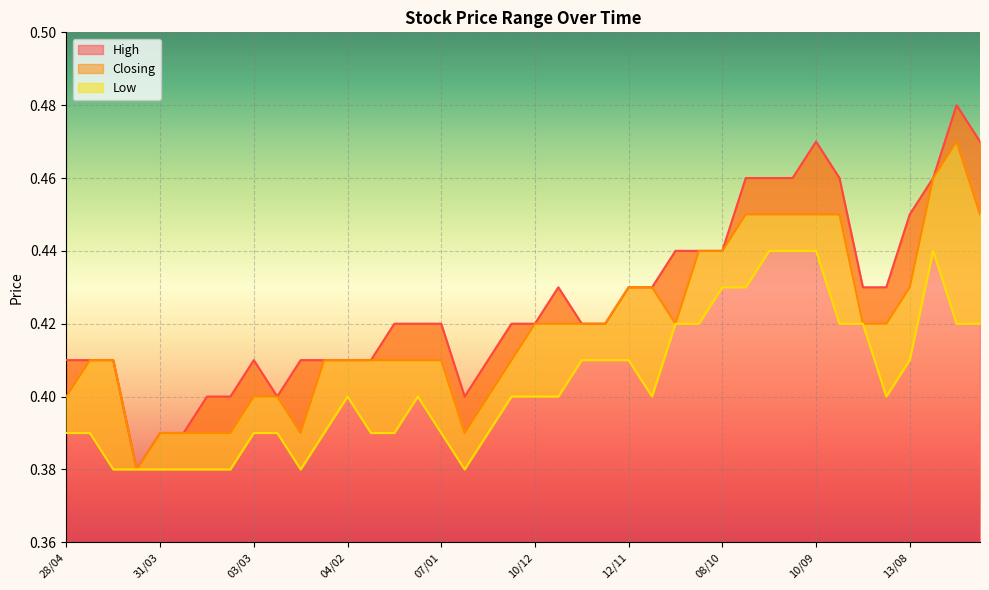

True or false: Closing and Low cross at least once.

False